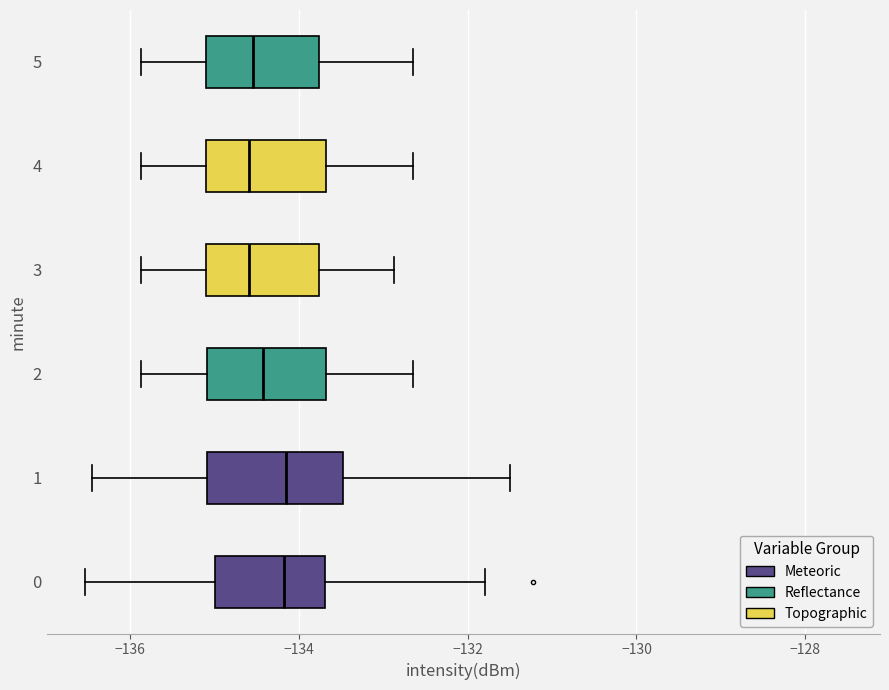

Reading bottom to top, transcribe this box plot: for each box, give where its median line is, the range the box spans, and where its two whiskers end, as read against the x-axis. The values are not printed on the chart, so give them approximately, as read against the axis.

0: median -134.2, box -135.0 to -133.6, whiskers -136.6 to -131.8
1: median -134.2, box -135.0 to -133.4, whiskers -136.4 to -131.6
2: median -134.4, box -135.0 to -133.6, whiskers -135.8 to -132.6
3: median -134.6, box -135.2 to -133.8, whiskers -135.8 to -132.8
4: median -134.6, box -135.2 to -133.6, whiskers -135.8 to -132.6
5: median -134.6, box -135.2 to -133.8, whiskers -135.8 to -132.6